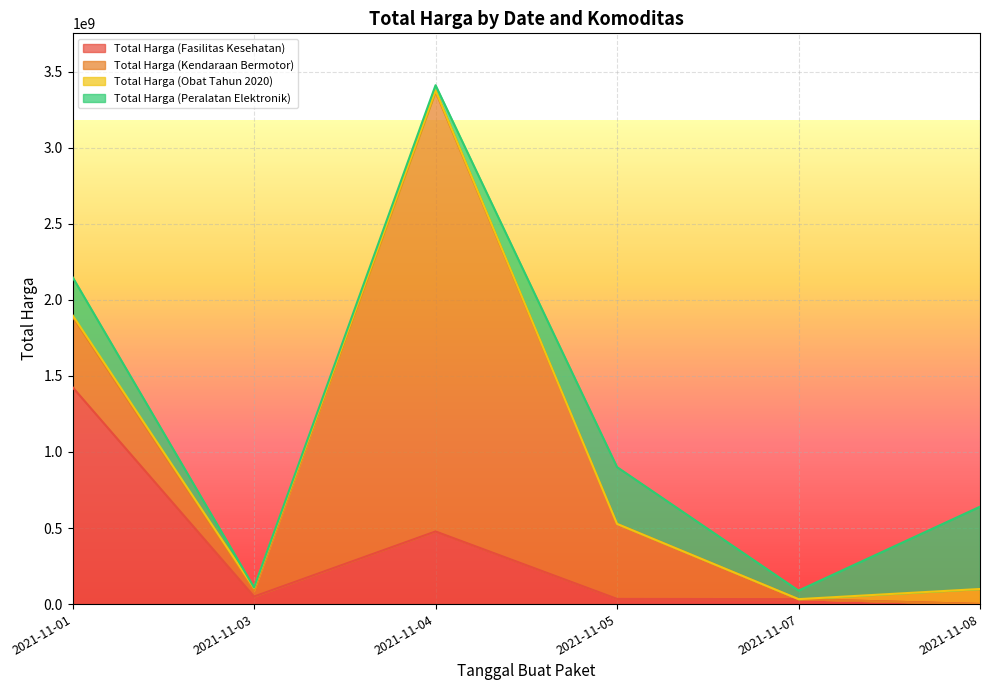

List the labels in order of Total Harga (Peralatan Elektronik) value, largest first.

2021-11-08, 2021-11-05, 2021-11-01, 2021-11-07, 2021-11-04, 2021-11-03